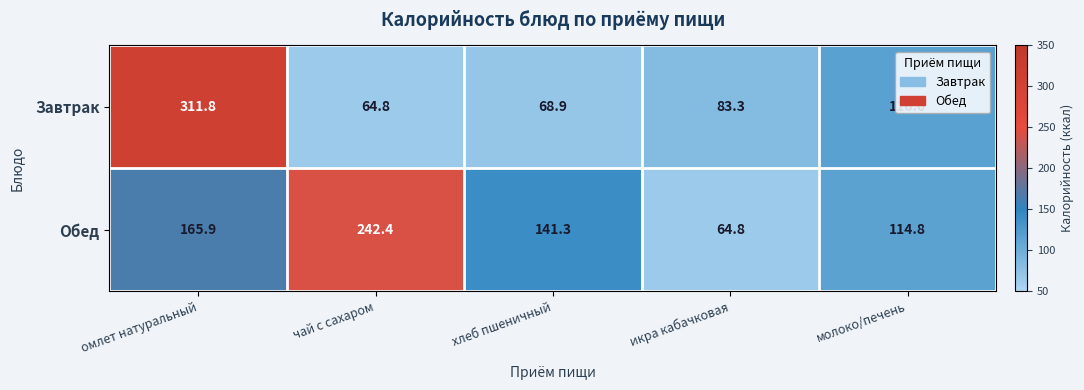

Is it true that Завтрак equals 206.4 at молоко/печень?

False